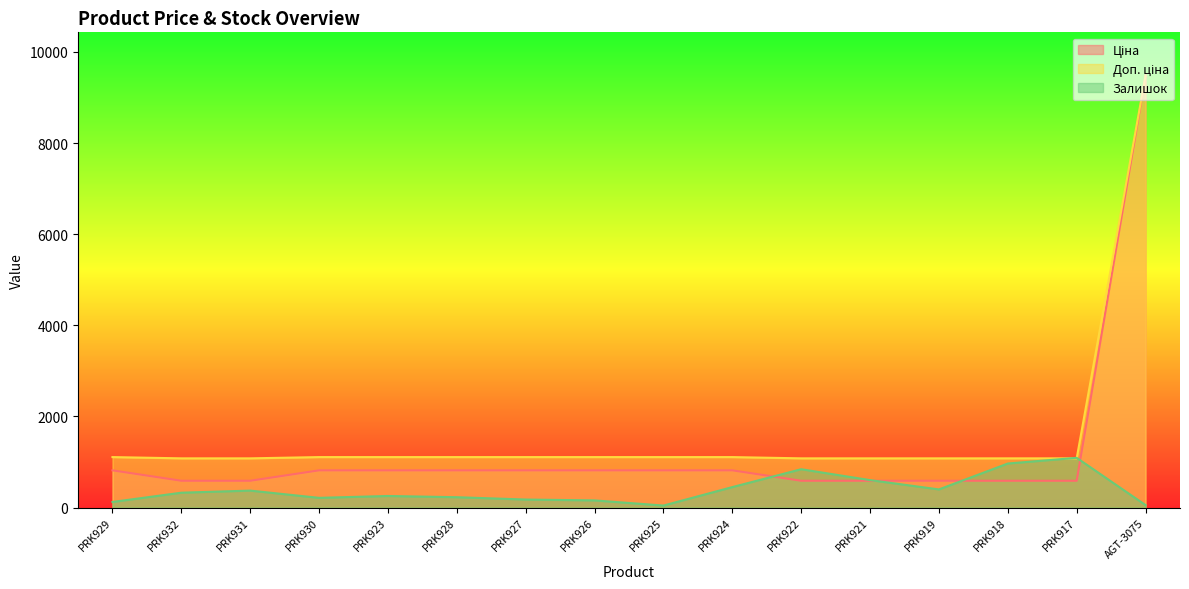

At how many categories does at least one series exceed 3420?

1